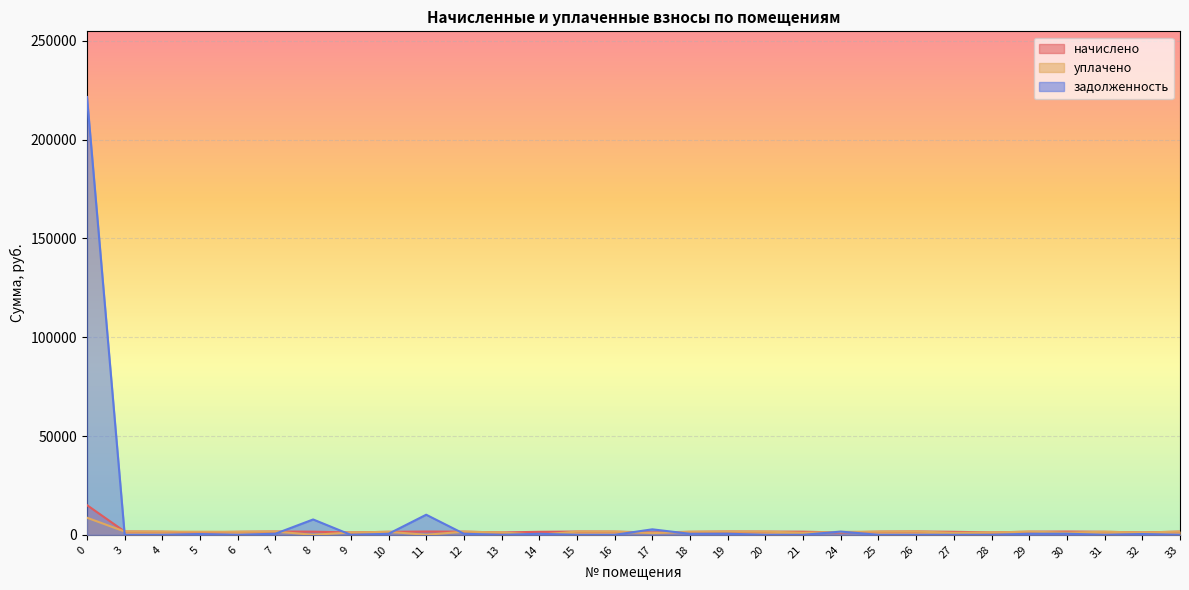

How many distinct data groups are displayed?

3